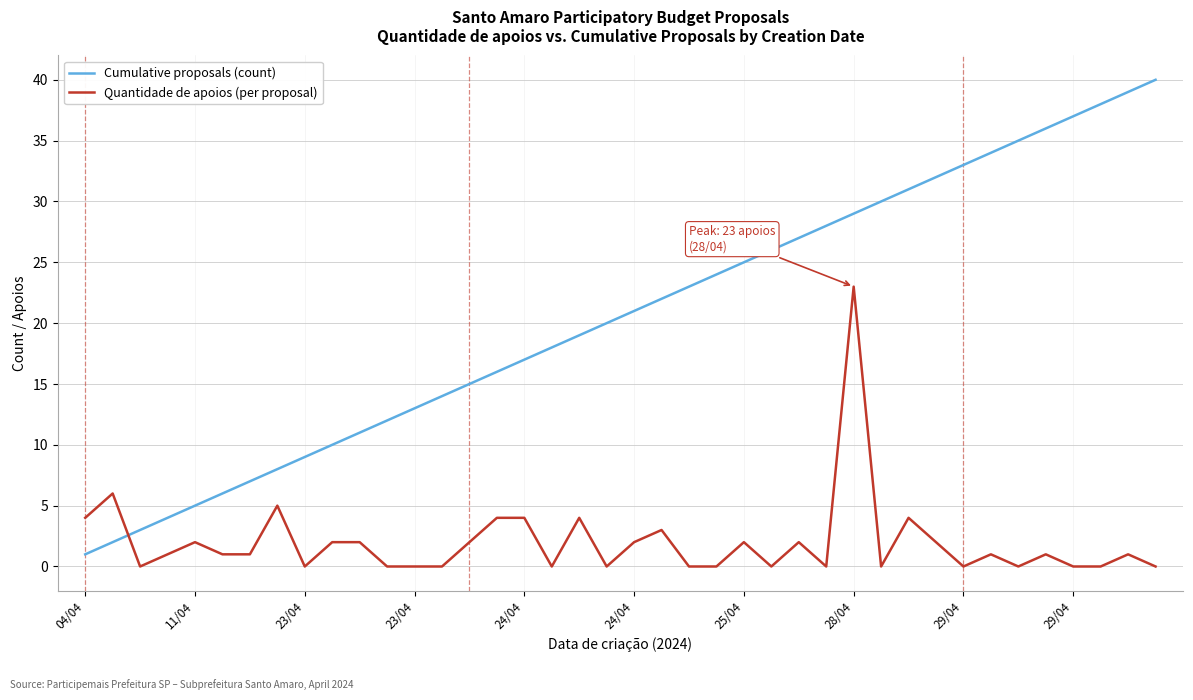

Rank the series by their maximum value, from lowest to highest.

Quantidade de apoios (per proposal), Cumulative proposals (count)